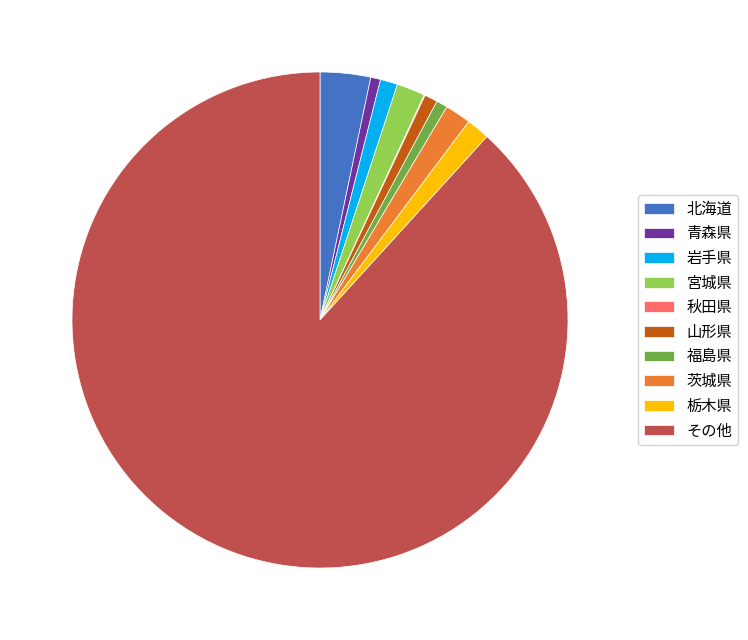

Which category has the biggest portion of the pie?

その他